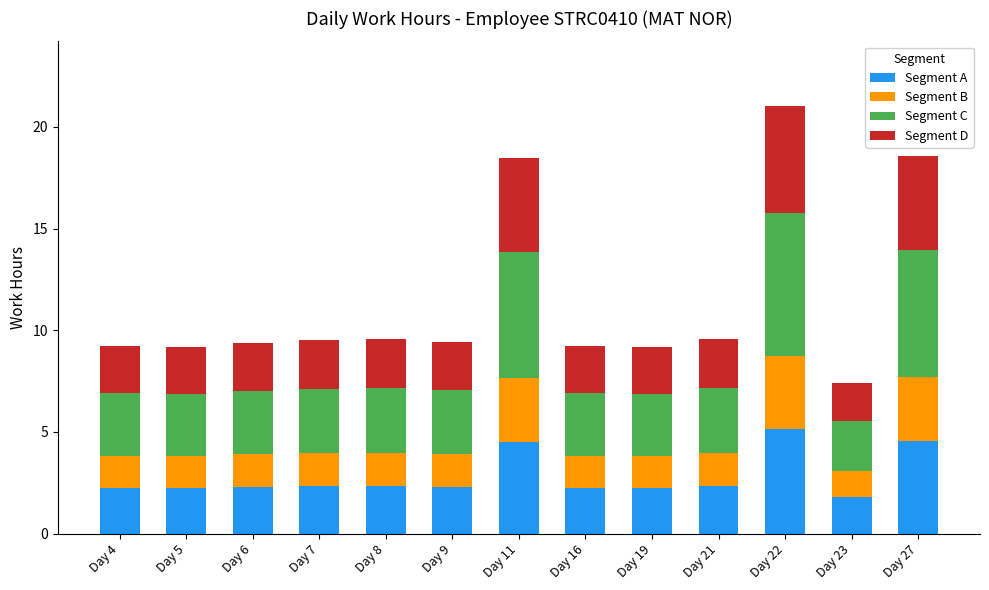

At which category is the sum across all series the highest?

Day 22